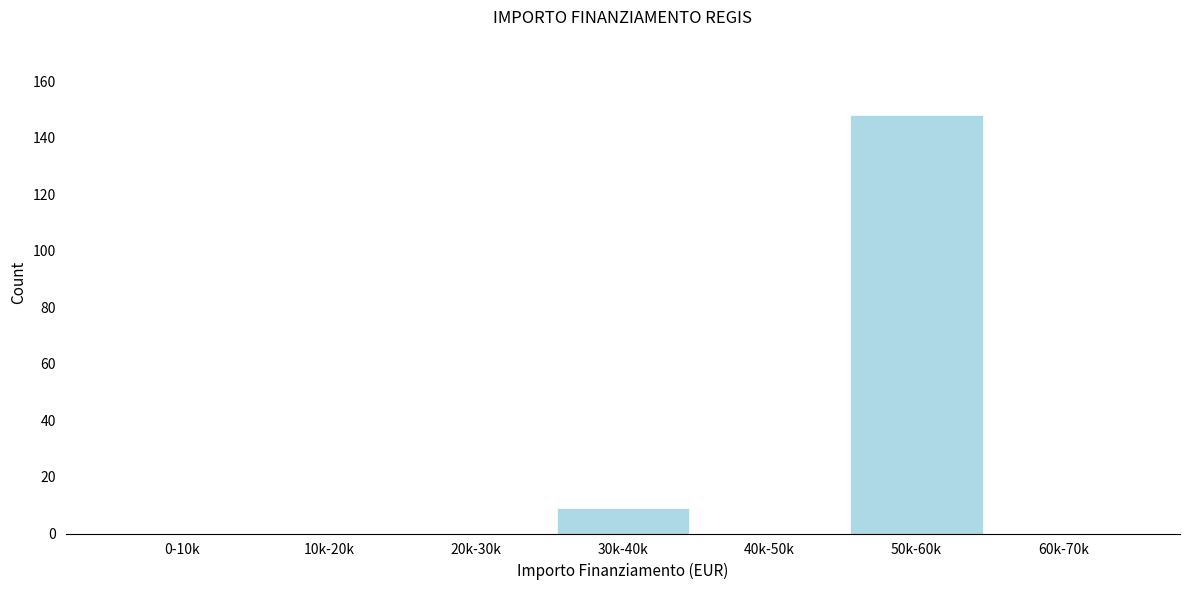

Reading right to left, what are all the values shown in this chart?

60k-70k=0	50k-60k=148	40k-50k=0	30k-40k=9	20k-30k=0	10k-20k=0	0-10k=0